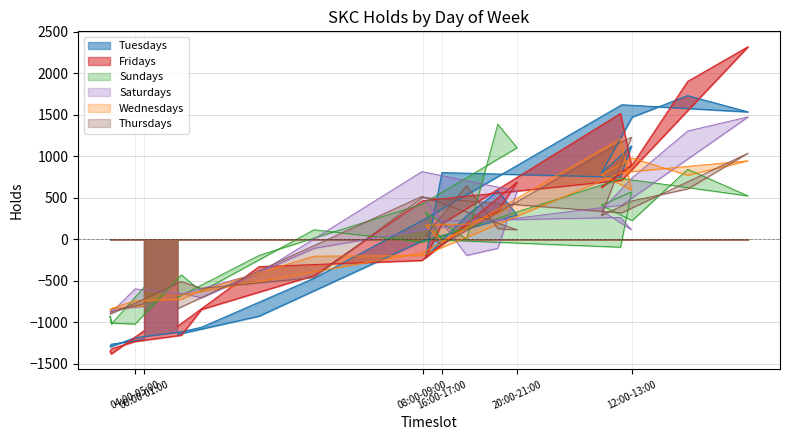

List the series in order of their peak value, lowest first.

Wednesdays, Thursdays, Sundays, Saturdays, Tuesdays, Fridays